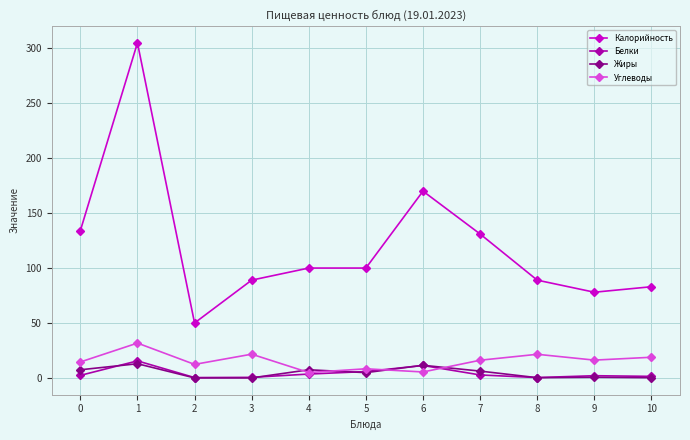

What is the value of the Белки point at the 10th from the left?

2.0